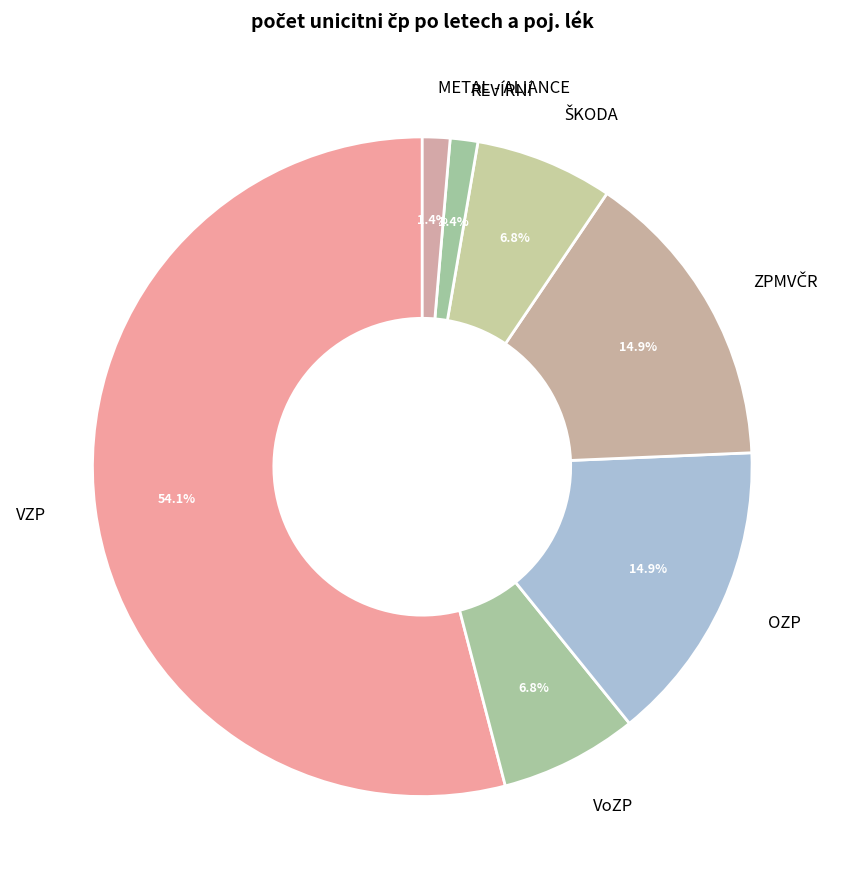

How many segments does this pie chart have?

7